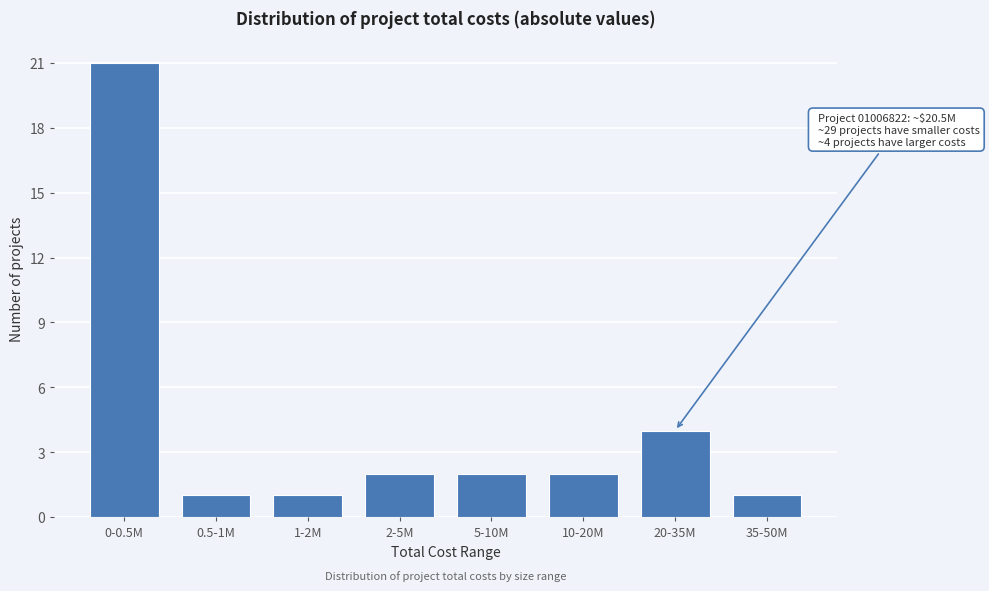

Reading left to right, list all the values displayed in this chart.

0-0.5M=21	0.5-1M=1	1-2M=1	2-5M=2	5-10M=2	10-20M=2	20-35M=4	35-50M=1